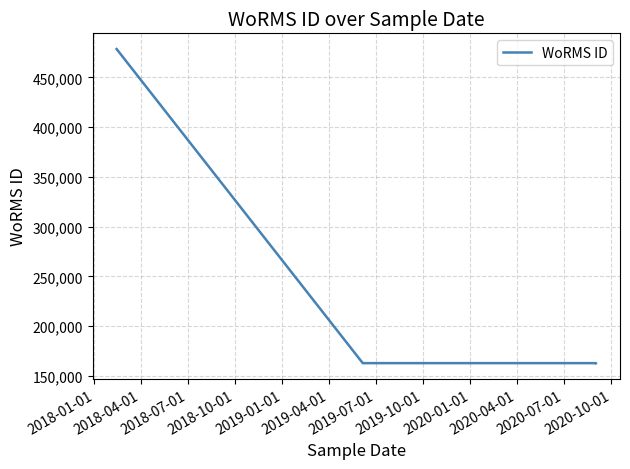

Between 2018-01-01 and 2019-01-01, which is larger?

2018-01-01